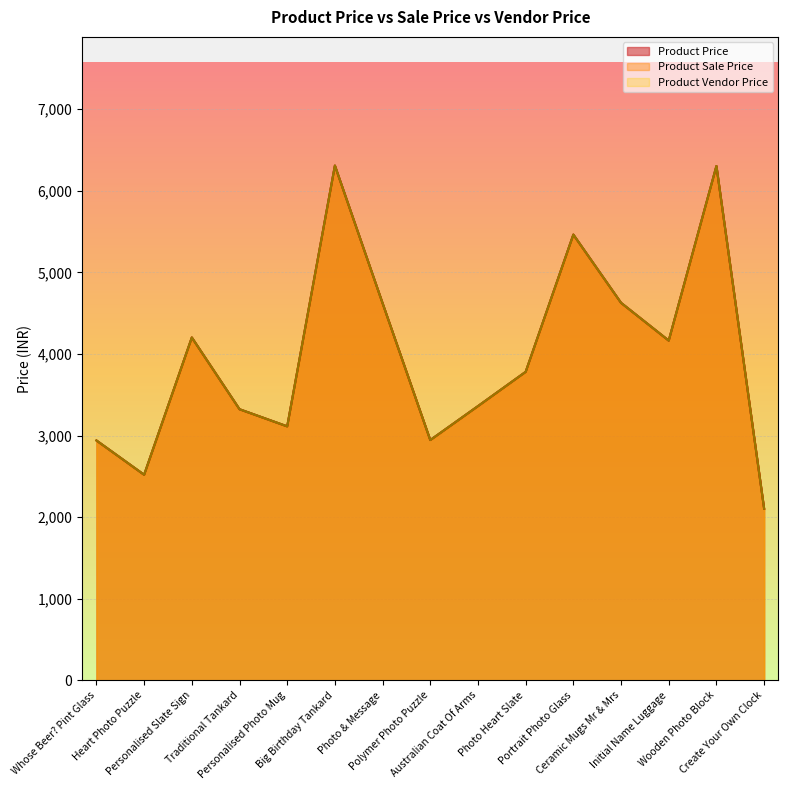

True or false: Product Vendor Price and Product Sale Price intersect in this chart.

False